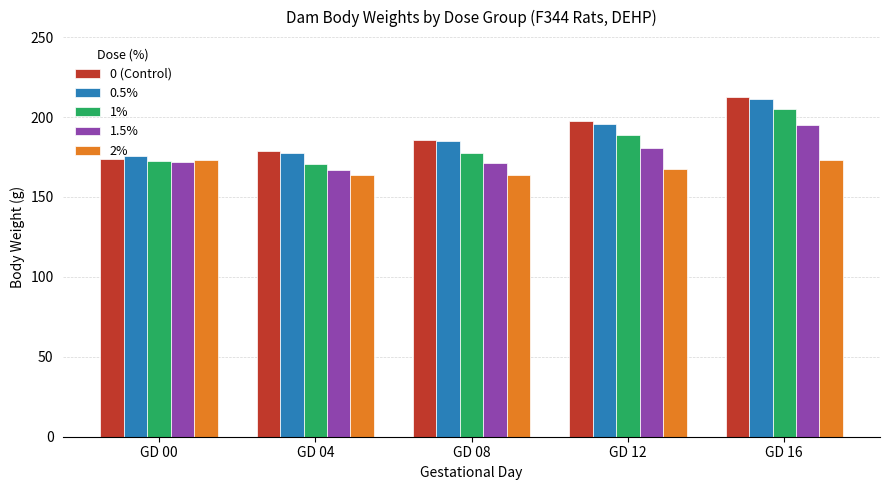

What is the average value of the 2% series?

168.4